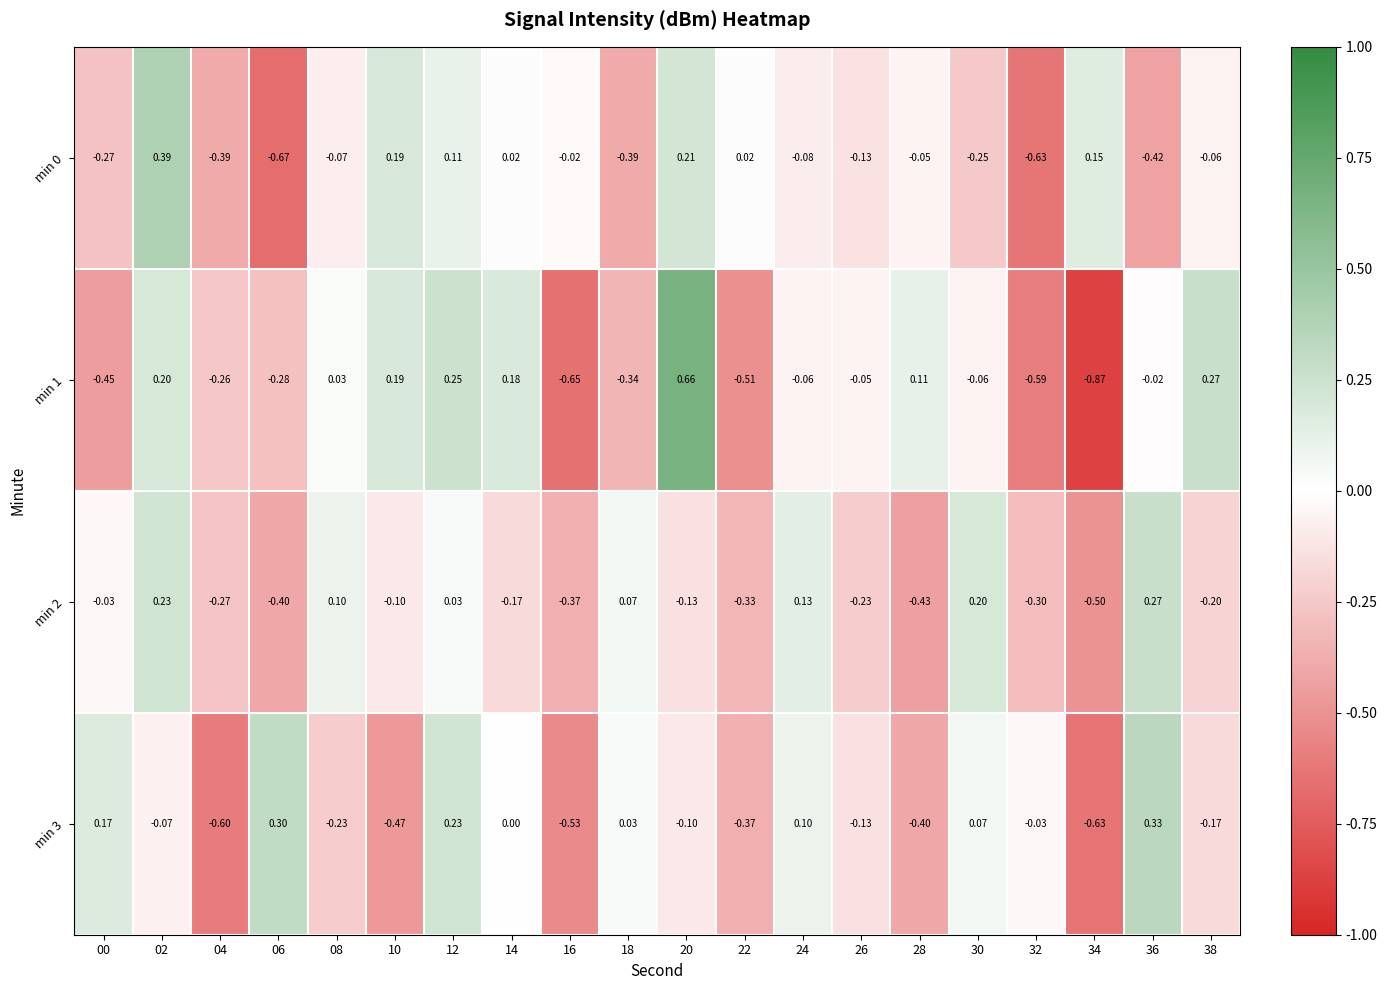

Which series has the largest range (max minus min)?

min 1